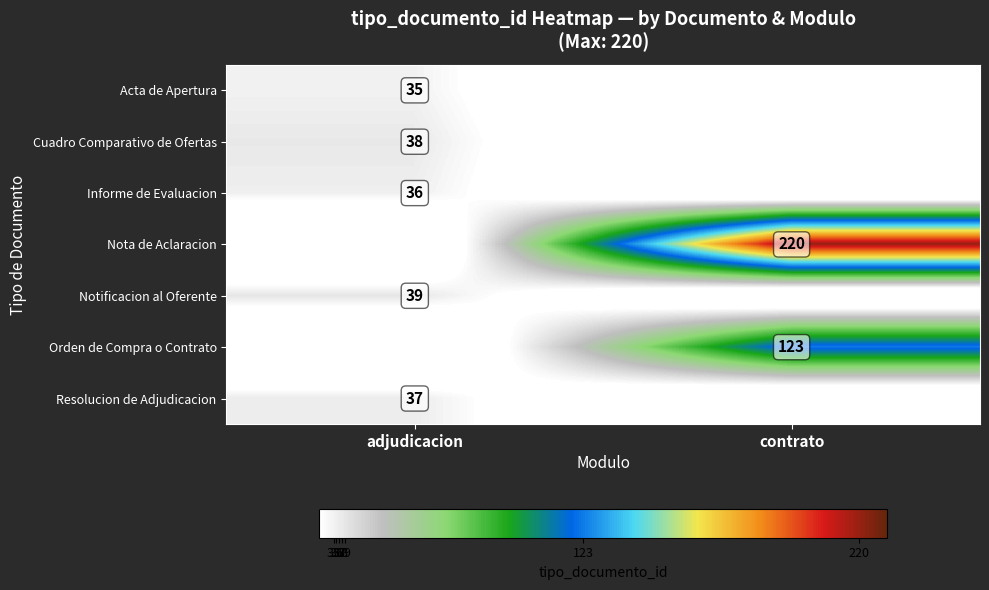

The Informe de Evaluacion series shows 36 at adjudicacion. True or false?

True